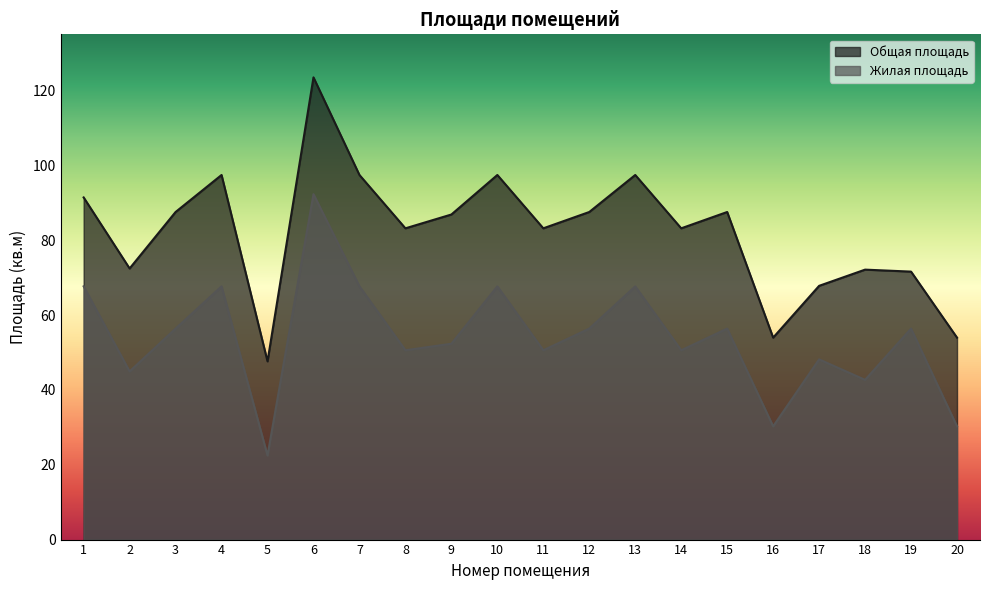

What value does the Жилая площадь series have at 6?

92.3